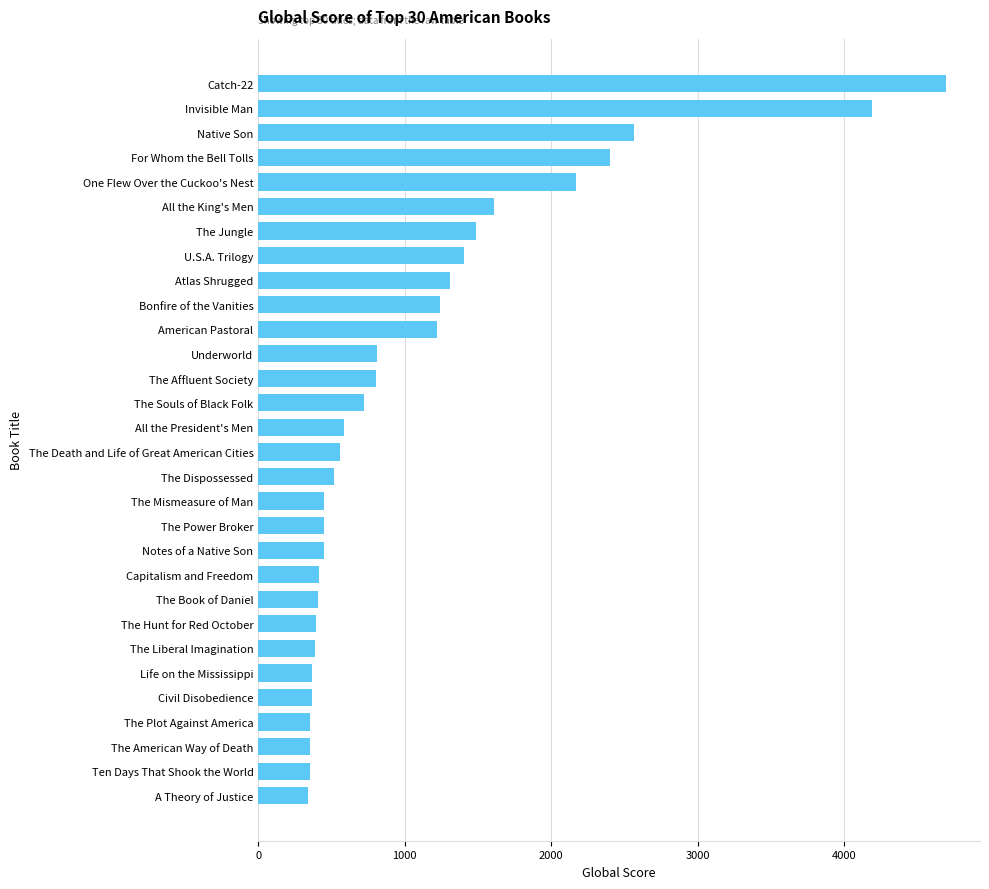

Which has a higher value, The Hunt for Red October or Invisible Man?

Invisible Man